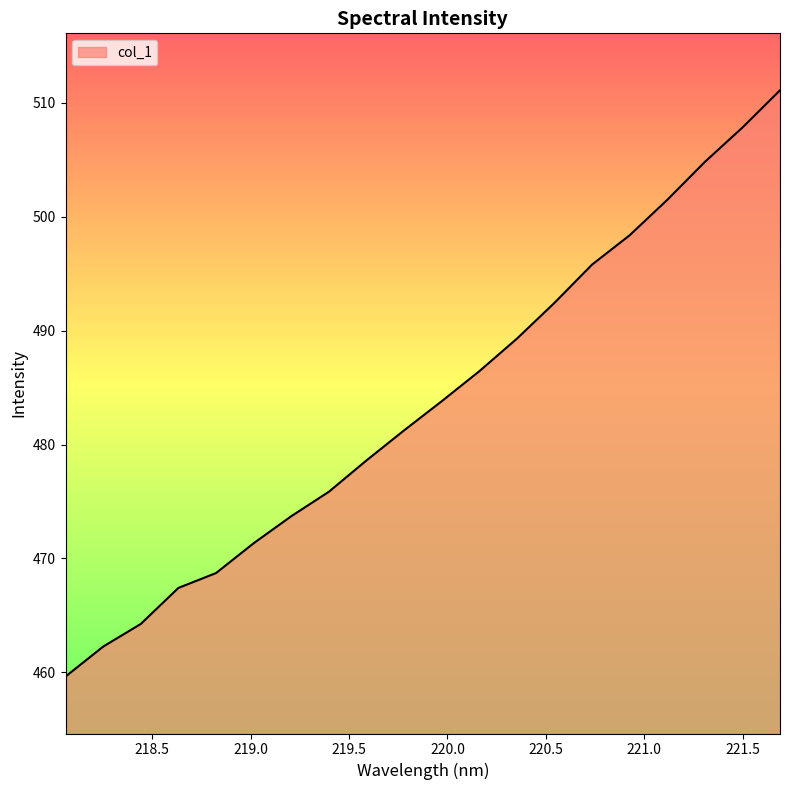

What is the maximum value shown in the chart?

511.1